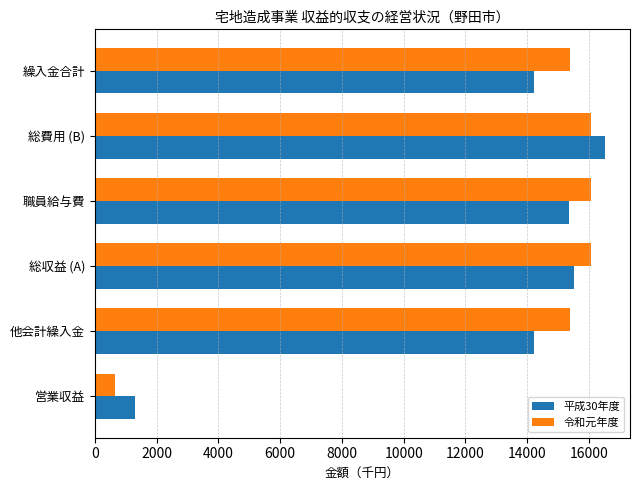

Which series has the widest spread of values?

令和元年度